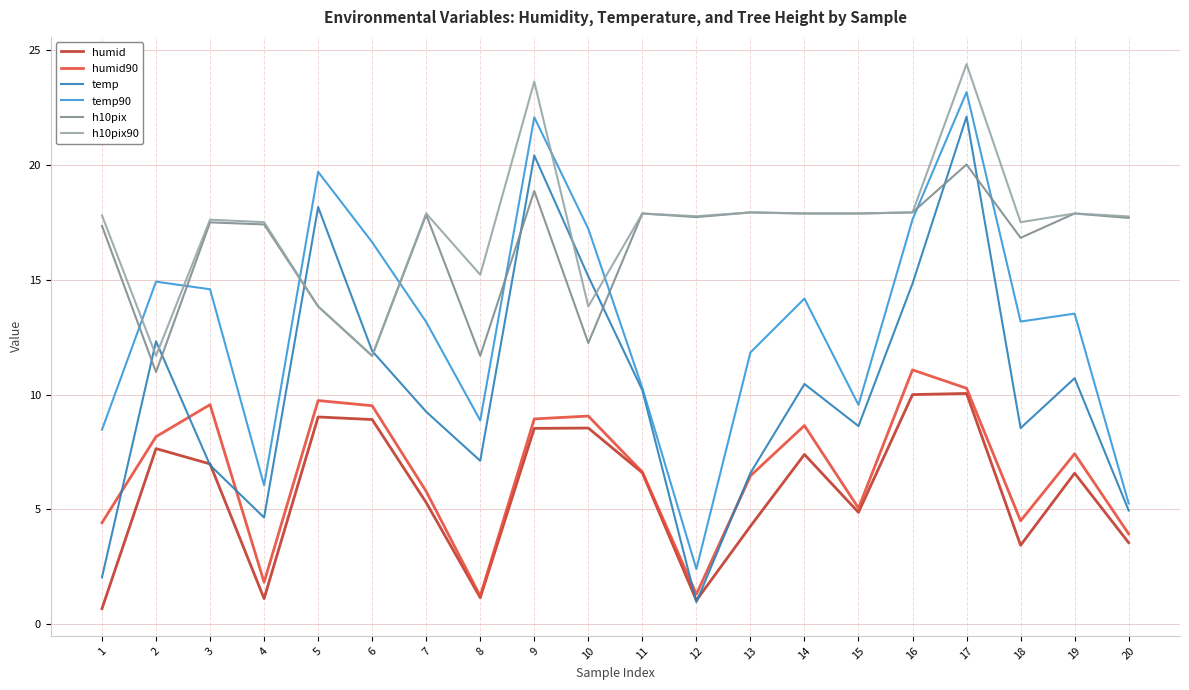

What is the sum of all humid90 values?

133.5